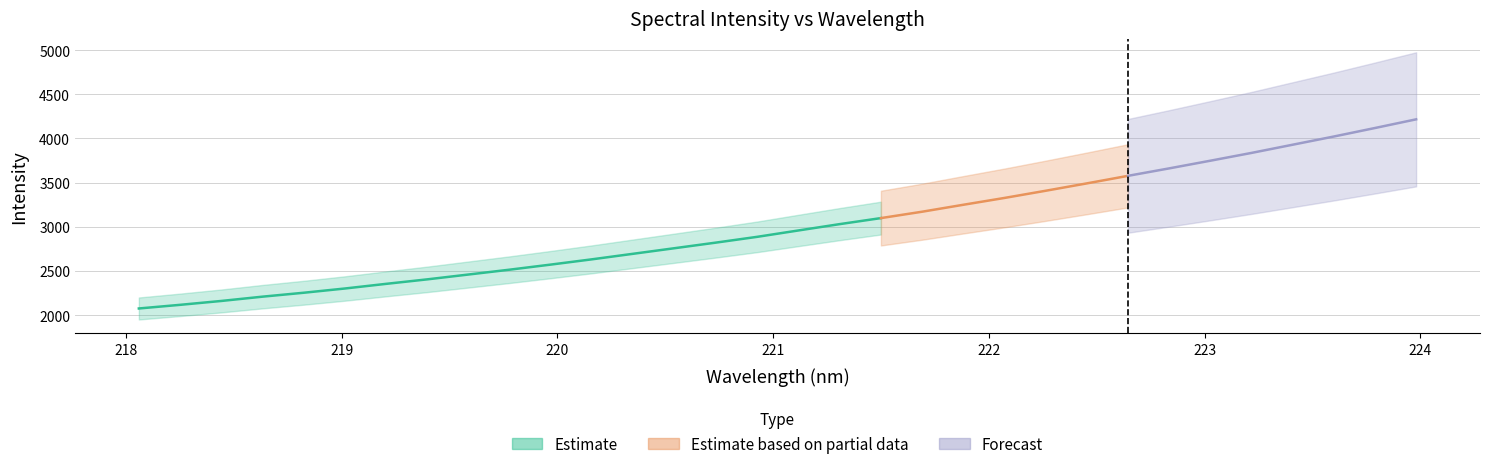

Reading left to right, transcribe all the data shown in this chart.

2075.6	2116.8	2160.8	2209.4	2253.8	2301.9	2354.6	2405.6	2460.4	2515.4	2573.1	2632.8	2695.6	2758.5	2821.6	2886.9	2959.0	3030.5	3098.8	3170.9	3249.6	3326.9	3408.2	3491.7	3577.2	3661.5	3748.4	3836.7	3929.5	4022.3	4118.7	4216.8